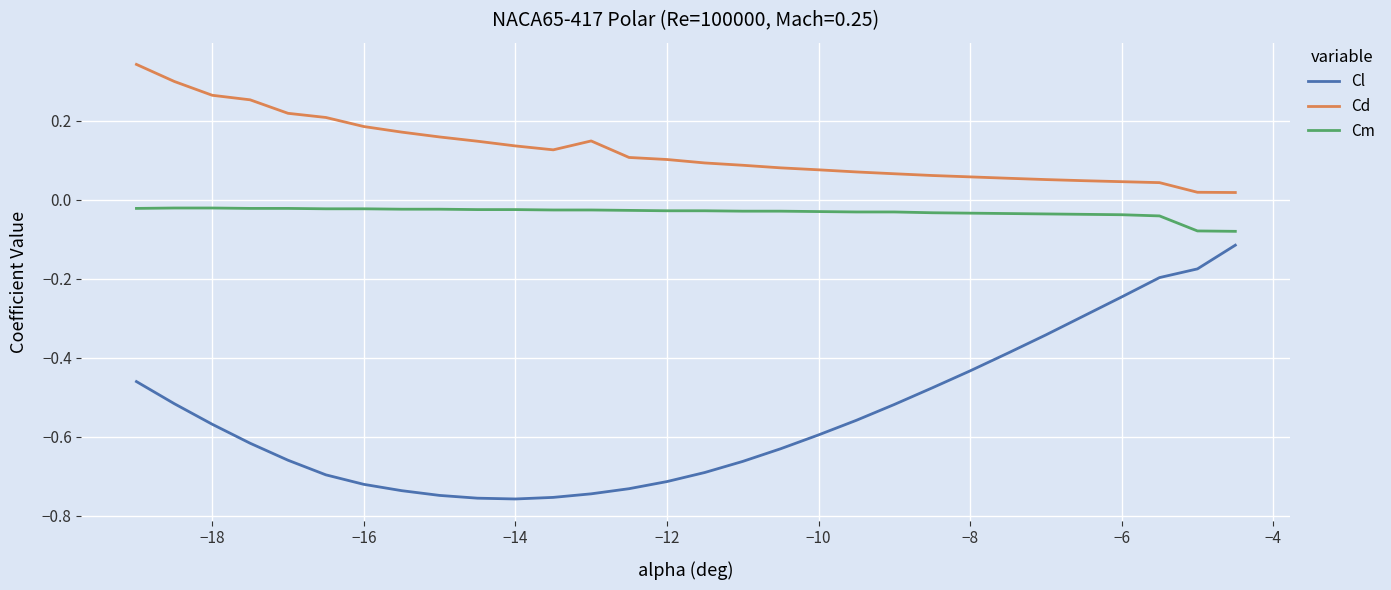

True or false: Cl and Cd intersect in this chart.

False